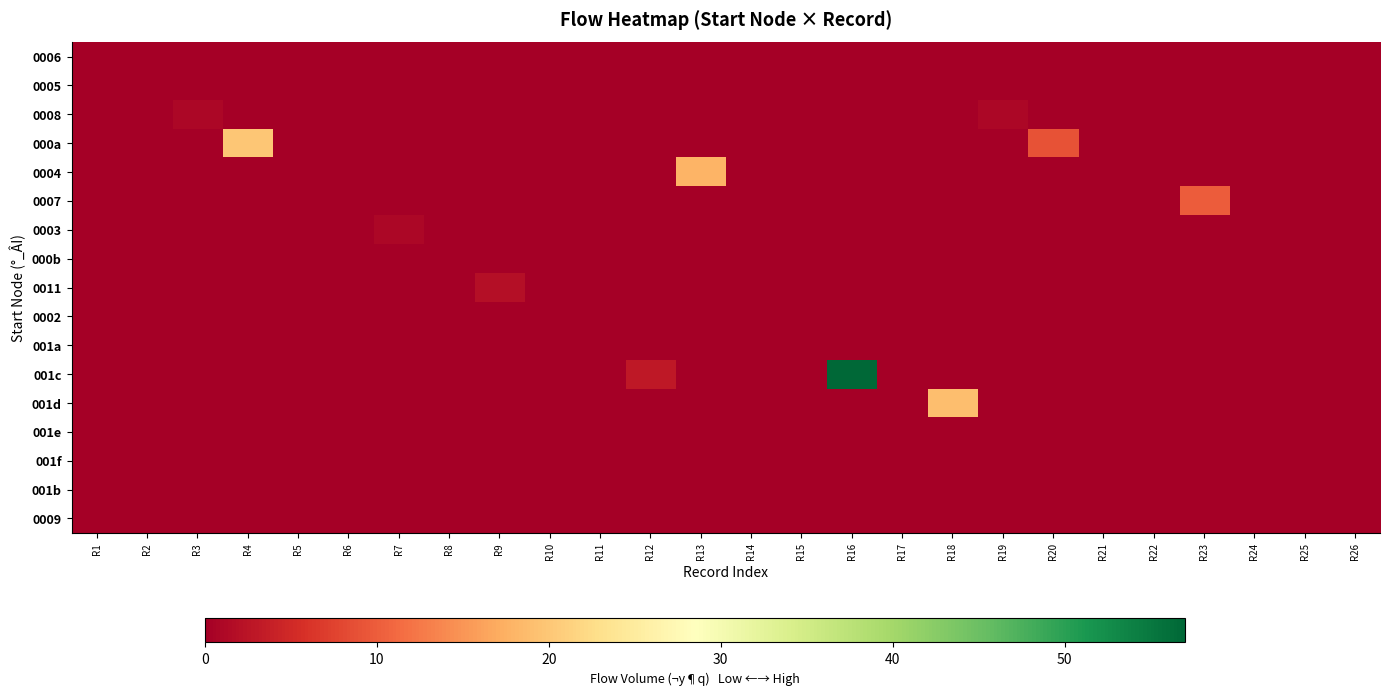

Reading left to right, what are all the values shown in this chart?

0006: R1=0	R2=0	R3=0	R4=0	R5=0	R6=0	R7=0	R8=0	R9=0	R10=0	R11=0	R12=0	R13=0	R14=0	R15=0	R16=0	R17=0	R18=0	R19=0	R20=0	R21=0	R22=0	R23=0	R24=0	R25=0	R26=0
0005: R1=0	R2=0	R3=0	R4=0	R5=0	R6=0	R7=0	R8=0	R9=0	R10=0	R11=0	R12=0	R13=0	R14=0	R15=0	R16=0	R17=0	R18=0	R19=0	R20=0	R21=0	R22=0	R23=0	R24=0	R25=0	R26=0
0008: R1=0	R2=0	R3=1	R4=0	R5=0	R6=0	R7=0	R8=0	R9=0	R10=0	R11=0	R12=0	R13=0	R14=0	R15=0	R16=0	R17=0	R18=0	R19=1	R20=0	R21=0	R22=0	R23=0	R24=0	R25=0	R26=0
000a: R1=0	R2=0	R3=0	R4=20	R5=0	R6=0	R7=0	R8=0	R9=0	R10=0	R11=0	R12=0	R13=0	R14=0	R15=0	R16=0	R17=0	R18=0	R19=0	R20=9	R21=0	R22=0	R23=0	R24=0	R25=0	R26=0
0004: R1=0	R2=0	R3=0	R4=0	R5=0	R6=0	R7=0	R8=0	R9=0	R10=0	R11=0	R12=0	R13=18	R14=0	R15=0	R16=0	R17=0	R18=0	R19=0	R20=0	R21=0	R22=0	R23=0	R24=0	R25=0	R26=0
0007: R1=0	R2=0	R3=0	R4=0	R5=0	R6=0	R7=0	R8=0	R9=0	R10=0	R11=0	R12=0	R13=0	R14=0	R15=0	R16=0	R17=0	R18=0	R19=0	R20=0	R21=0	R22=0	R23=10	R24=0	R25=0	R26=0
0003: R1=0	R2=0	R3=0	R4=0	R5=0	R6=0	R7=1	R8=0	R9=0	R10=0	R11=0	R12=0	R13=0	R14=0	R15=0	R16=0	R17=0	R18=0	R19=0	R20=0	R21=0	R22=0	R23=0	R24=0	R25=0	R26=0
000b: R1=0	R2=0	R3=0	R4=0	R5=0	R6=0	R7=0	R8=0	R9=0	R10=0	R11=0	R12=0	R13=0	R14=0	R15=0	R16=0	R17=0	R18=0	R19=0	R20=0	R21=0	R22=0	R23=0	R24=0	R25=0	R26=0
0011: R1=0	R2=0	R3=0	R4=0	R5=0	R6=0	R7=0	R8=0	R9=2	R10=0	R11=0	R12=0	R13=0	R14=0	R15=0	R16=0	R17=0	R18=0	R19=0	R20=0	R21=0	R22=0	R23=0	R24=0	R25=0	R26=0
0002: R1=0	R2=0	R3=0	R4=0	R5=0	R6=0	R7=0	R8=0	R9=0	R10=0	R11=0	R12=0	R13=0	R14=0	R15=0	R16=0	R17=0	R18=0	R19=0	R20=0	R21=0	R22=0	R23=0	R24=0	R25=0	R26=0
001a: R1=0	R2=0	R3=0	R4=0	R5=0	R6=0	R7=0	R8=0	R9=0	R10=0	R11=0	R12=0	R13=0	R14=0	R15=0	R16=0	R17=0	R18=0	R19=0	R20=0	R21=0	R22=0	R23=0	R24=0	R25=0	R26=0
001c: R1=0	R2=0	R3=0	R4=0	R5=0	R6=0	R7=0	R8=0	R9=0	R10=0	R11=0	R12=3	R13=0	R14=0	R15=0	R16=57	R17=0	R18=0	R19=0	R20=0	R21=0	R22=0	R23=0	R24=0	R25=0	R26=0
001d: R1=0	R2=0	R3=0	R4=0	R5=0	R6=0	R7=0	R8=0	R9=0	R10=0	R11=0	R12=0	R13=0	R14=0	R15=0	R16=0	R17=0	R18=19	R19=0	R20=0	R21=0	R22=0	R23=0	R24=0	R25=0	R26=0
001e: R1=0	R2=0	R3=0	R4=0	R5=0	R6=0	R7=0	R8=0	R9=0	R10=0	R11=0	R12=0	R13=0	R14=0	R15=0	R16=0	R17=0	R18=0	R19=0	R20=0	R21=0	R22=0	R23=0	R24=0	R25=0	R26=0
001f: R1=0	R2=0	R3=0	R4=0	R5=0	R6=0	R7=0	R8=0	R9=0	R10=0	R11=0	R12=0	R13=0	R14=0	R15=0	R16=0	R17=0	R18=0	R19=0	R20=0	R21=0	R22=0	R23=0	R24=0	R25=0	R26=0
001b: R1=0	R2=0	R3=0	R4=0	R5=0	R6=0	R7=0	R8=0	R9=0	R10=0	R11=0	R12=0	R13=0	R14=0	R15=0	R16=0	R17=0	R18=0	R19=0	R20=0	R21=0	R22=0	R23=0	R24=0	R25=0	R26=0
0009: R1=0	R2=0	R3=0	R4=0	R5=0	R6=0	R7=0	R8=0	R9=0	R10=0	R11=0	R12=0	R13=0	R14=0	R15=0	R16=0	R17=0	R18=0	R19=0	R20=0	R21=0	R22=0	R23=0	R24=0	R25=0	R26=0